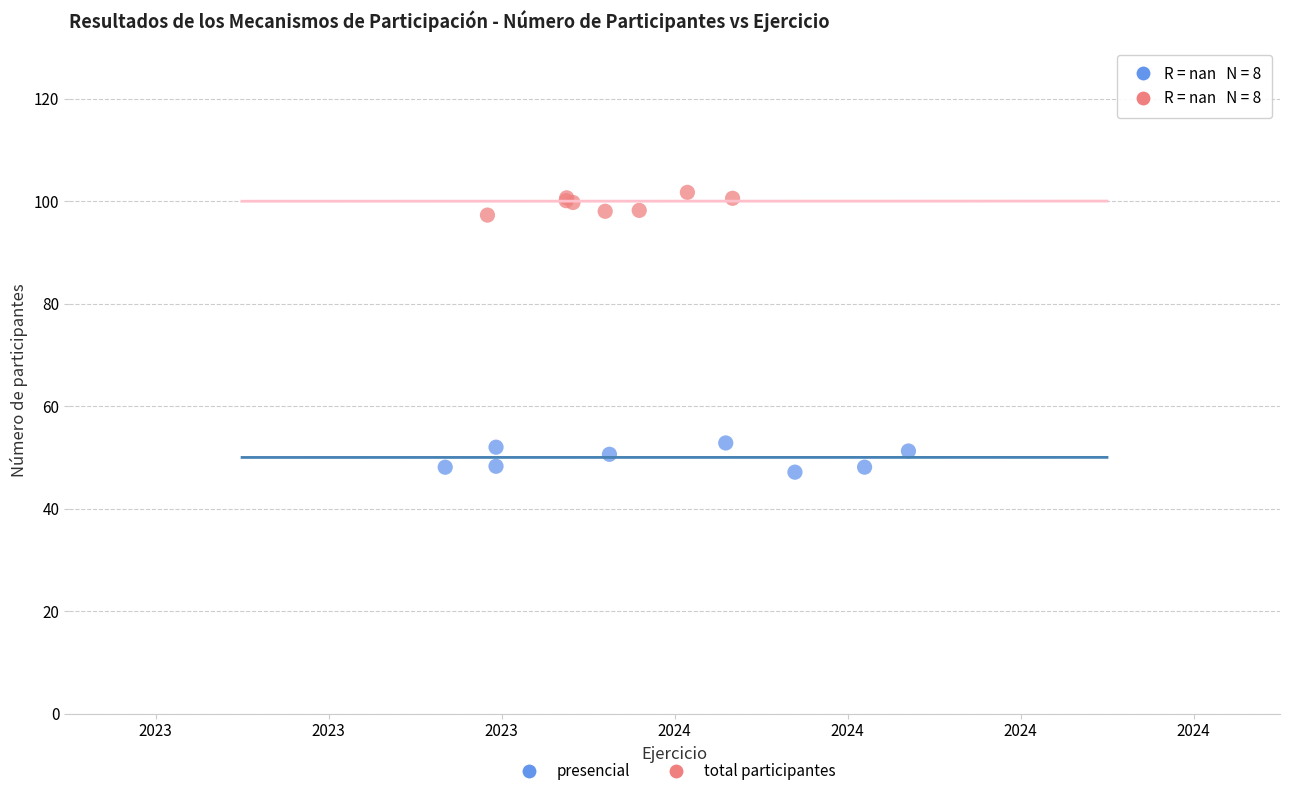

Which series reaches the maximum Y coordinate?

total participantes